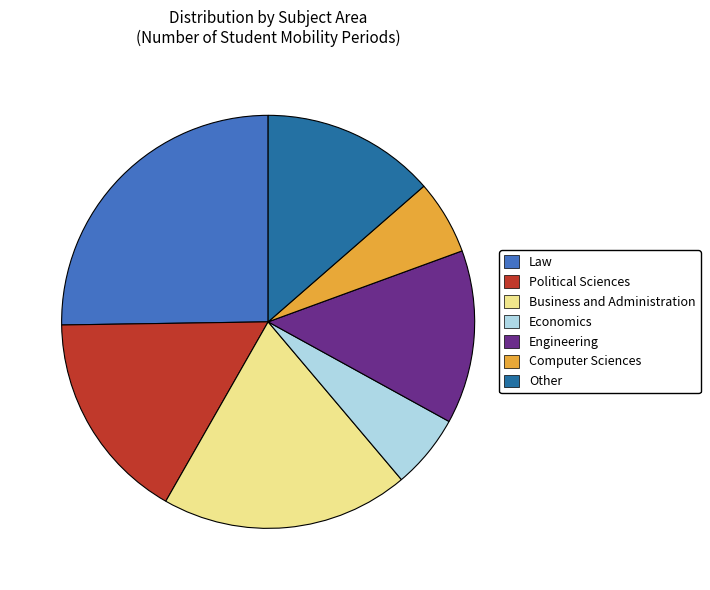

How many slices are in this pie chart?

7